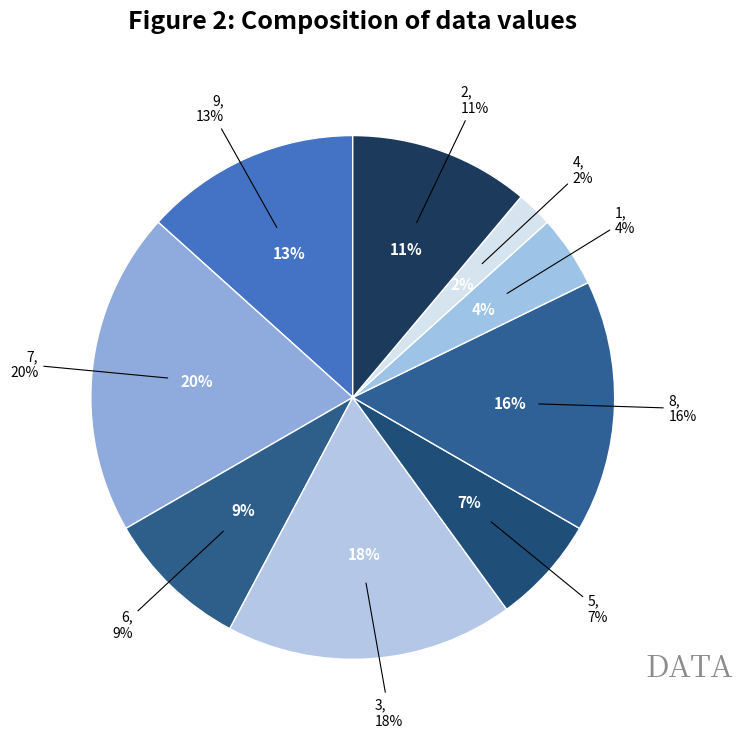

Which slice is the largest?

7